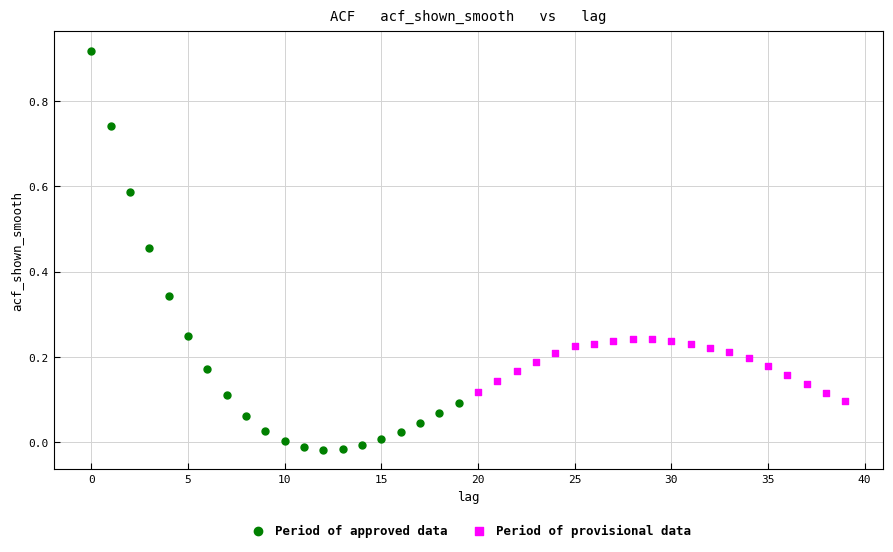

Which series has the widest spread of Y values?

Period of approved data